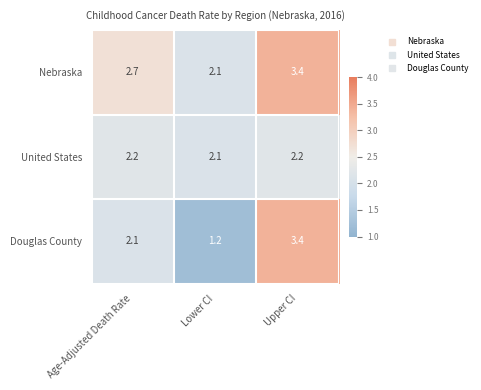

Rank the categories by Douglas County value from highest to lowest.

Upper CI, Age-Adjusted Death Rate, Lower CI